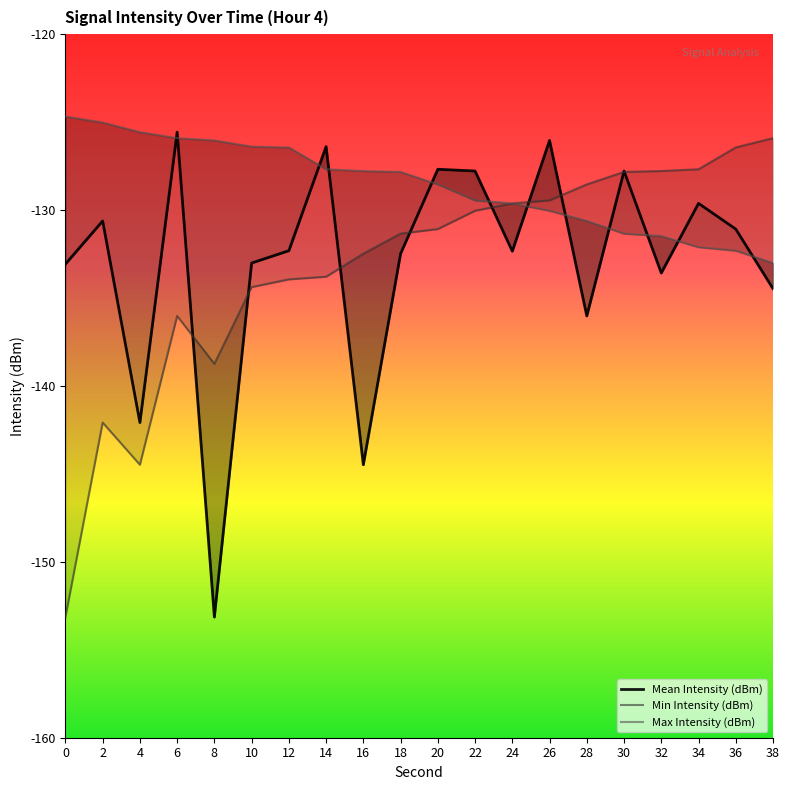

What is the difference between the maximum and minimum values in the Mean Intensity (dBm) series?

27.6